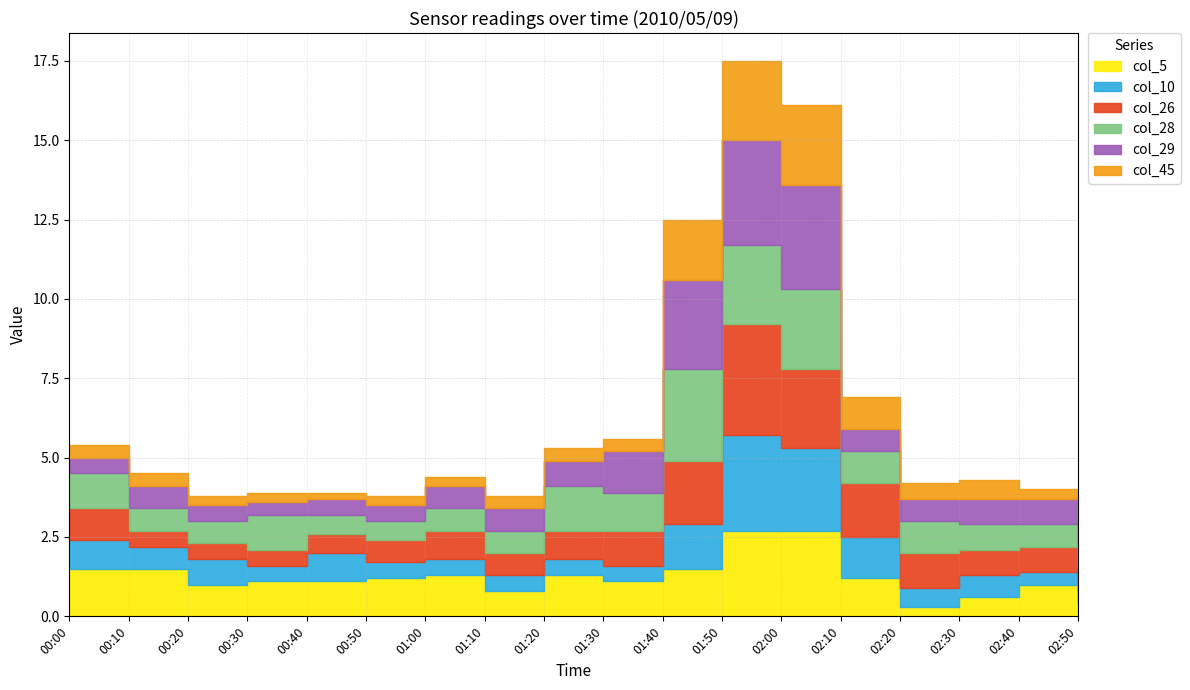

What is the difference between the maximum and minimum values in the col_10 series?

2.6